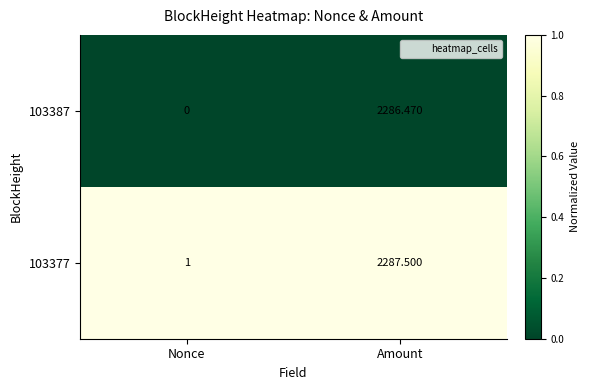

Where is 103387 nearest to the value 1143?

Nonce